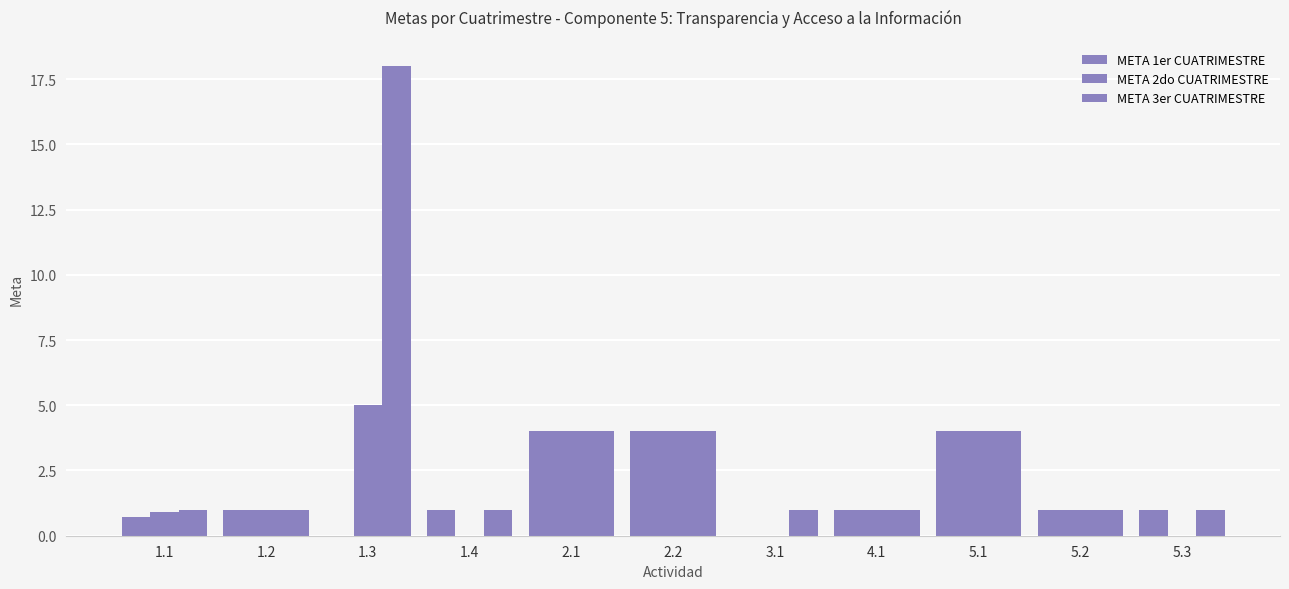

Where is META 3er CUATRIMESTRE nearest to the value 9?

2.1